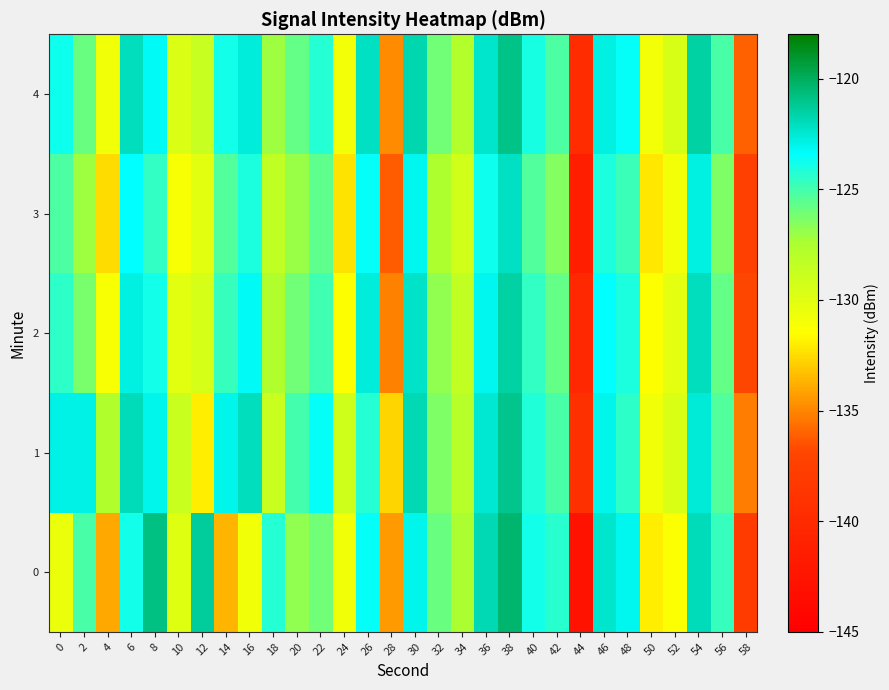

Reading left to right, what are all the values shown in this chart?

0: 0=-130.6	2=-125.1	4=-134.0	6=-123.9	8=-120.8	10=-129.9	12=-121.3	14=-133.7	16=-130.9	18=-124.3	20=-126.8	22=-126.1	24=-130.8	26=-123.5	28=-134.4	30=-123.1	32=-125.9	34=-127.4	36=-121.9	38=-120.4	40=-123.8	42=-124.4	44=-142.6	46=-122.3	48=-123.1	50=-132.0	52=-131.3	54=-121.9	56=-124.7	58=-138.0
1: 0=-123.0	2=-122.9	4=-127.7	6=-122.0	8=-123.0	10=-128.9	12=-131.9	14=-123.0	16=-122.1	18=-128.8	20=-125.0	22=-123.5	24=-129.1	26=-124.3	28=-132.7	30=-121.8	32=-126.4	34=-128.0	36=-122.5	38=-121.0	40=-124.2	42=-125.1	44=-139.3	46=-123.0	48=-124.5	50=-130.8	52=-129.7	54=-122.6	56=-125.3	58=-135.2
2: 0=-124.5	2=-126.3	4=-131.2	6=-122.8	8=-123.9	10=-130.1	12=-129.4	14=-124.7	16=-123.2	18=-127.6	20=-126.1	22=-124.9	24=-131.5	26=-122.7	28=-135.1	30=-122.3	32=-126.8	34=-128.5	36=-123.1	38=-121.5	40=-124.6	42=-125.8	44=-140.2	46=-123.4	48=-124.1	50=-131.5	52=-130.2	54=-122.1	56=-125.7	58=-136.8
3: 0=-125.2	2=-127.1	4=-132.5	6=-123.4	8=-124.6	10=-131.2	12=-130.1	14=-125.3	16=-124.1	18=-128.4	20=-127.0	22=-125.6	24=-132.3	26=-123.5	28=-136.2	30=-123.1	32=-127.5	34=-129.2	36=-123.8	38=-122.2	40=-125.3	42=-126.5	44=-141.3	46=-124.1	48=-124.8	50=-132.2	52=-130.9	54=-122.8	56=-126.4	58=-137.5
4: 0=-123.8	2=-125.9	4=-130.8	6=-122.1	8=-123.2	10=-129.8	12=-128.7	14=-123.9	16=-122.7	18=-127.1	20=-125.8	22=-124.3	24=-130.9	26=-122.2	28=-134.8	30=-121.7	32=-126.1	34=-127.8	36=-122.4	38=-120.9	40=-124.0	42=-125.2	44=-139.8	46=-122.8	48=-123.5	50=-130.9	52=-129.5	54=-121.5	56=-125.1	58=-136.1